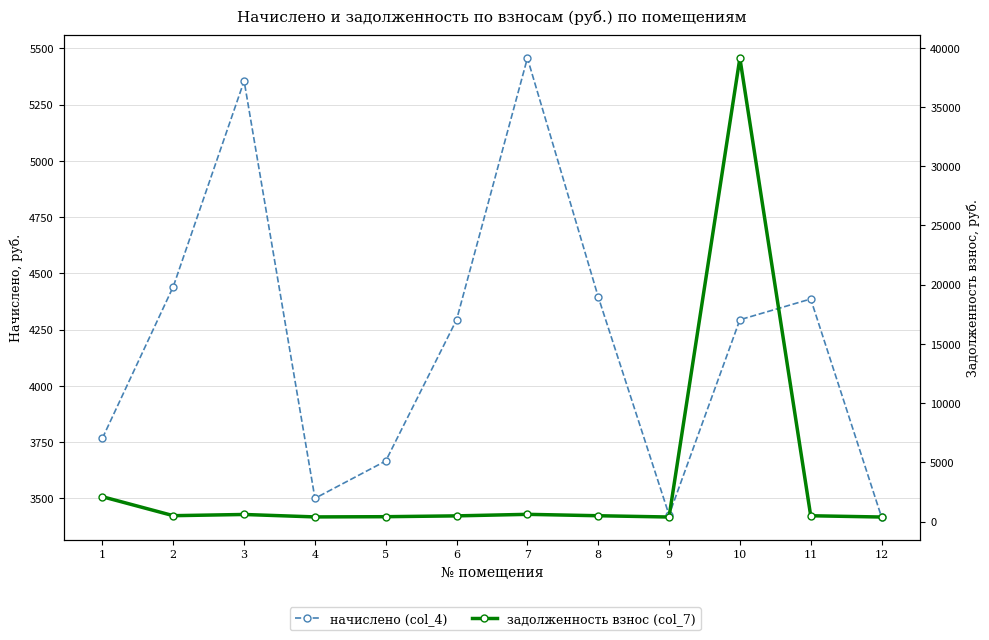

What is the difference between the highest and lowest values at 8?

3907.0